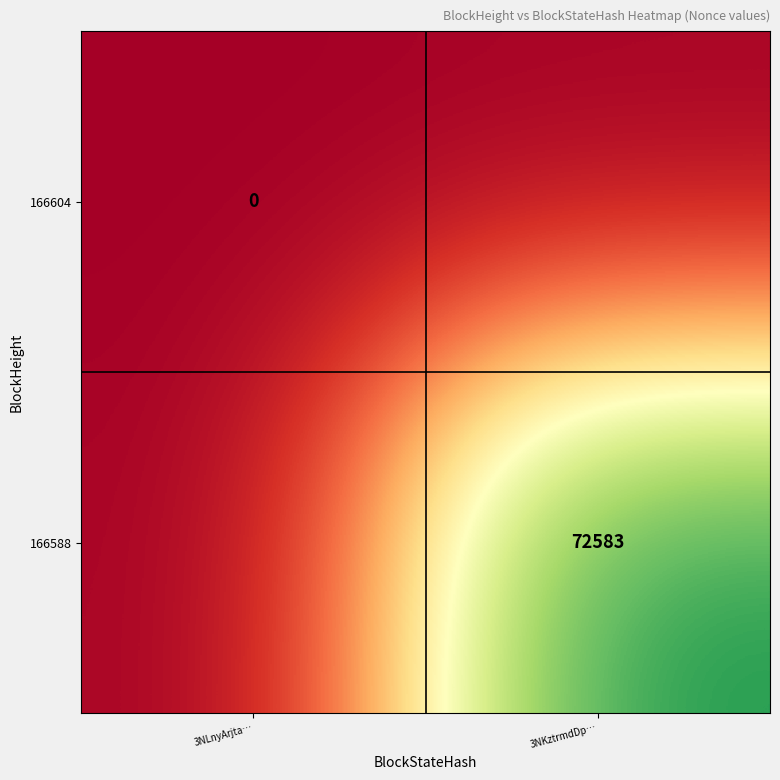

What is the spread (max minus min) of values at 3NKztrmdDp…?

72583